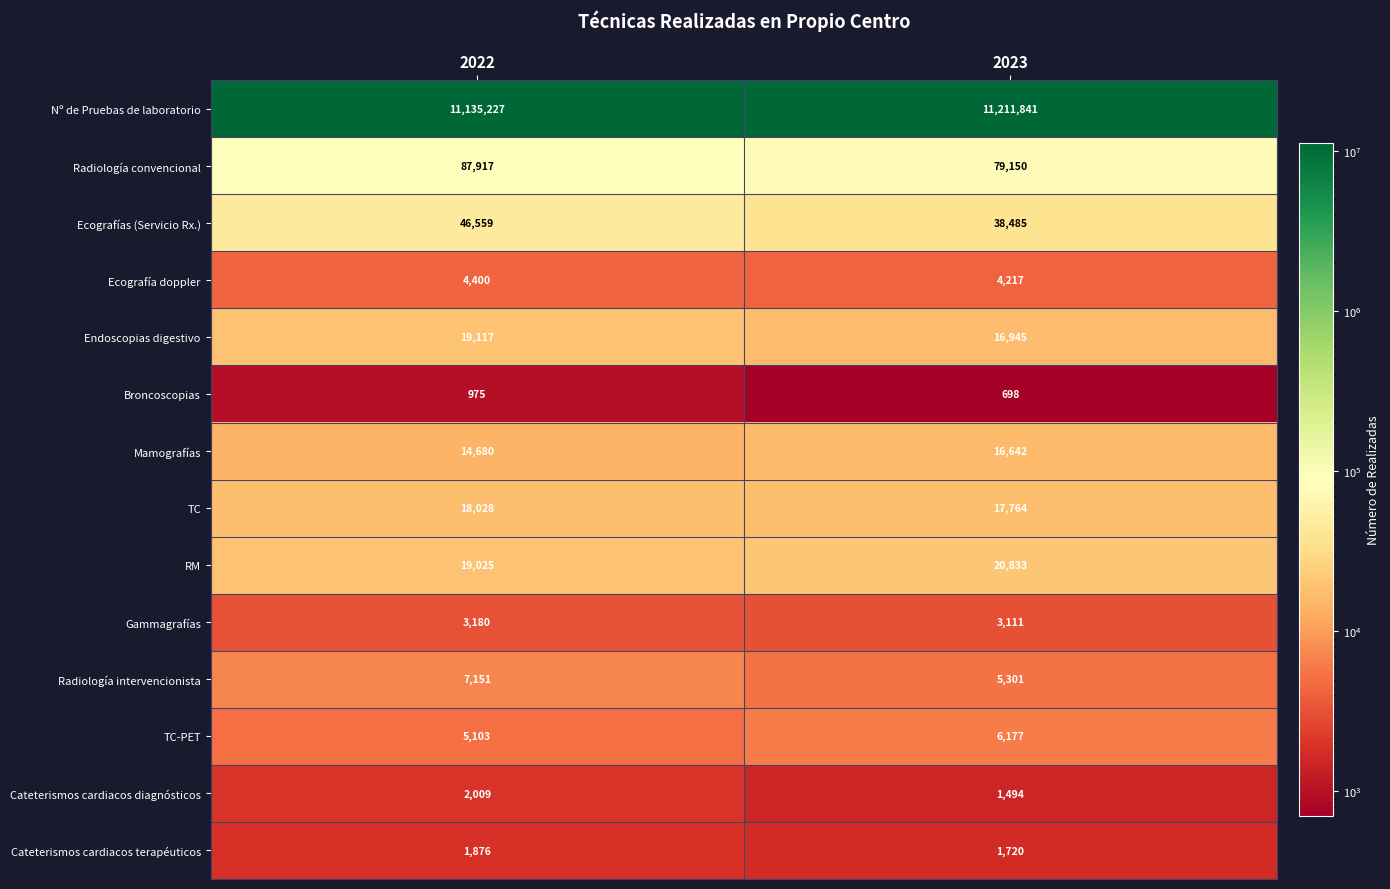

How many data points in Cateterismos cardiacos terapéuticos are less than 1876?

1